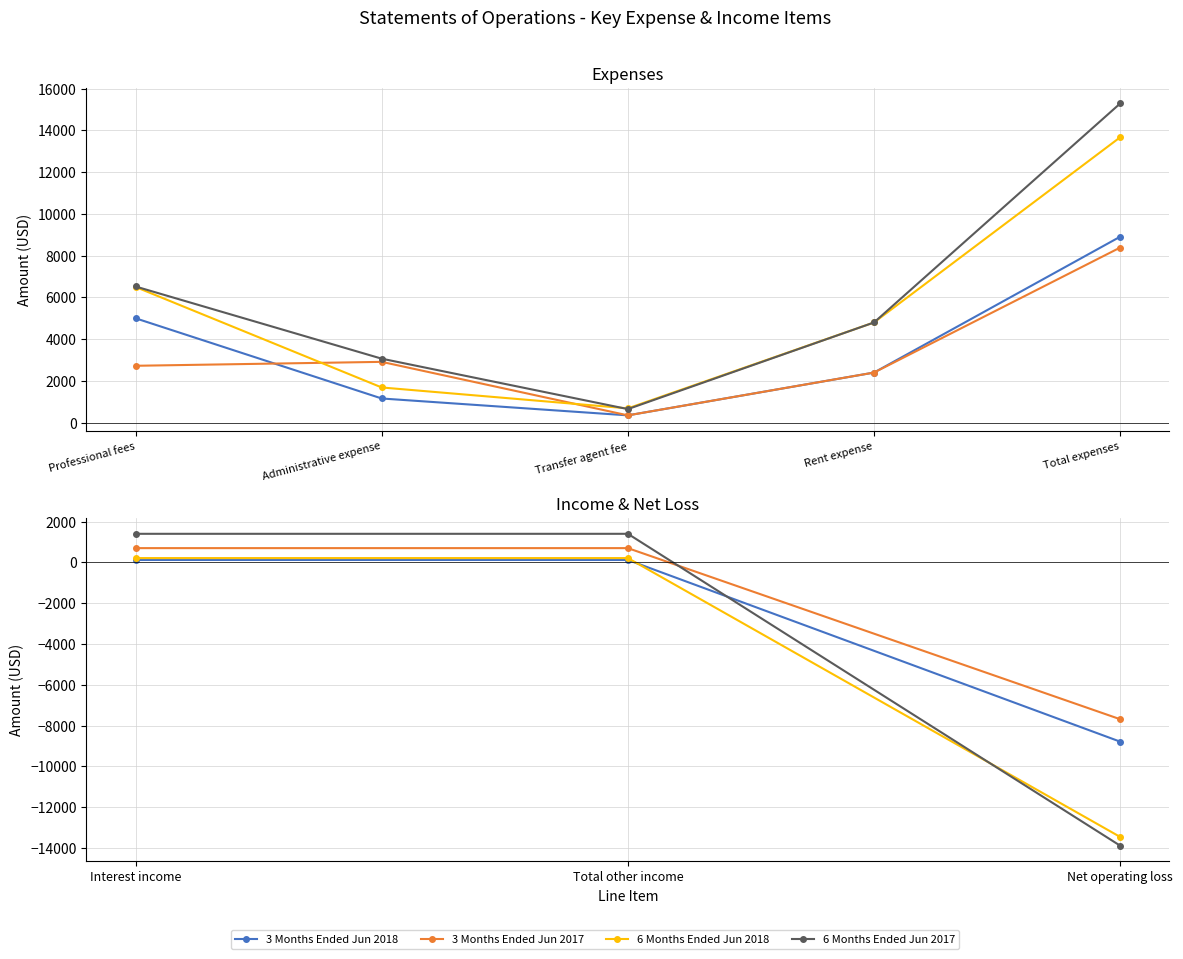

Between Total other income and Net operating loss, which series saw the biggest shift?

6 Months Ended Jun 2017